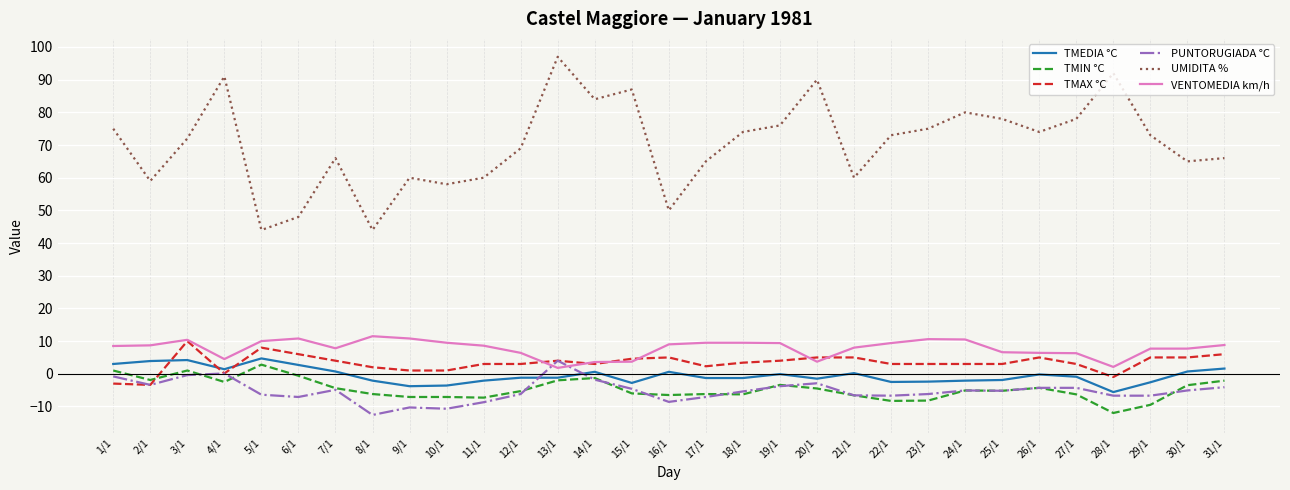

True or false: UMIDITA % has more than 0 interior local peaks.

True